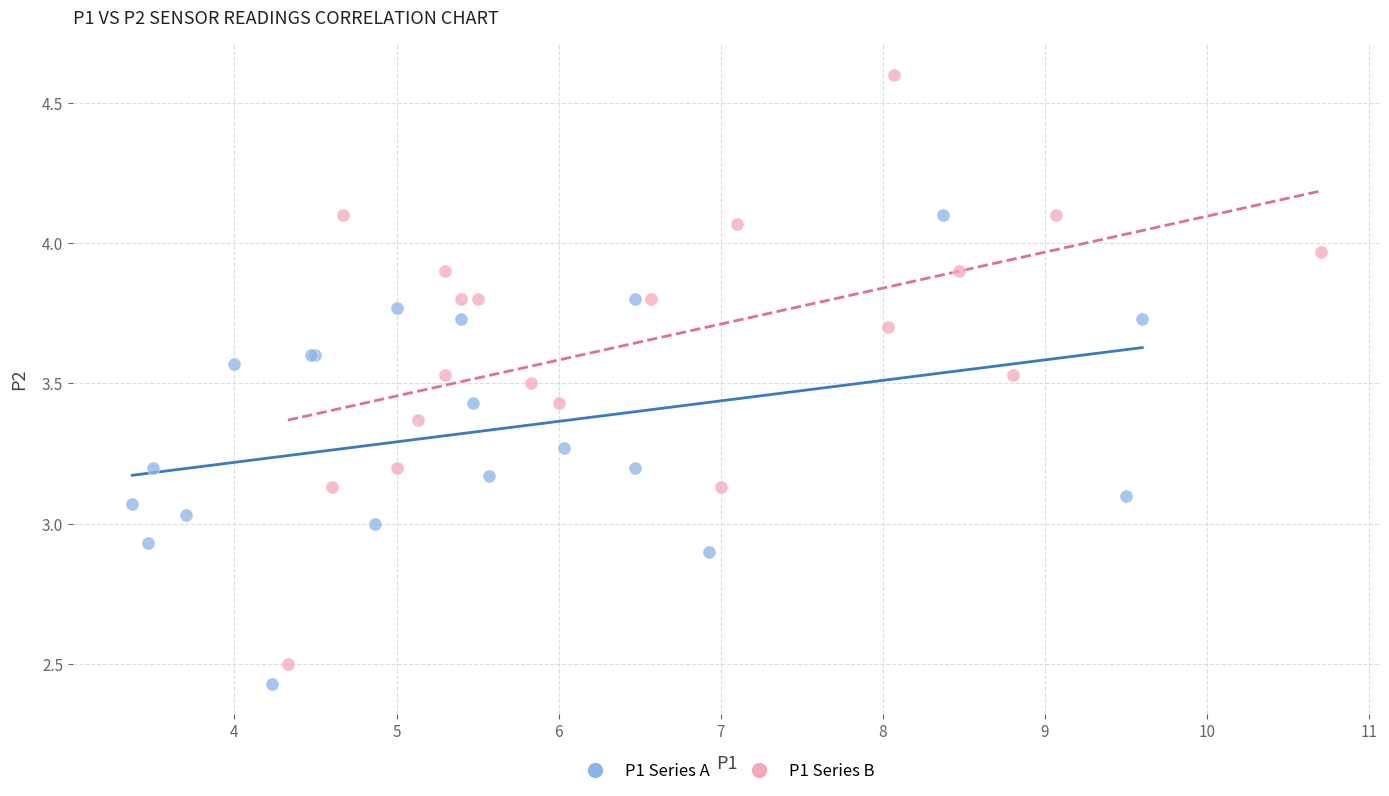

Which series has the largest Y range (max minus min)?

P1 Series B